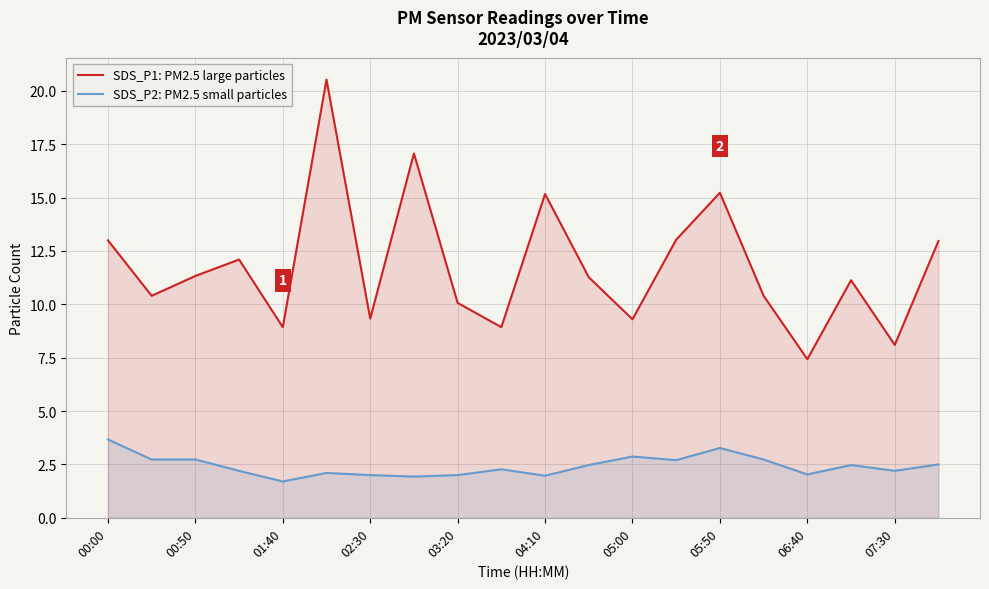

Which series has the largest total across all categories?

SDS_P1: PM2.5 large particles